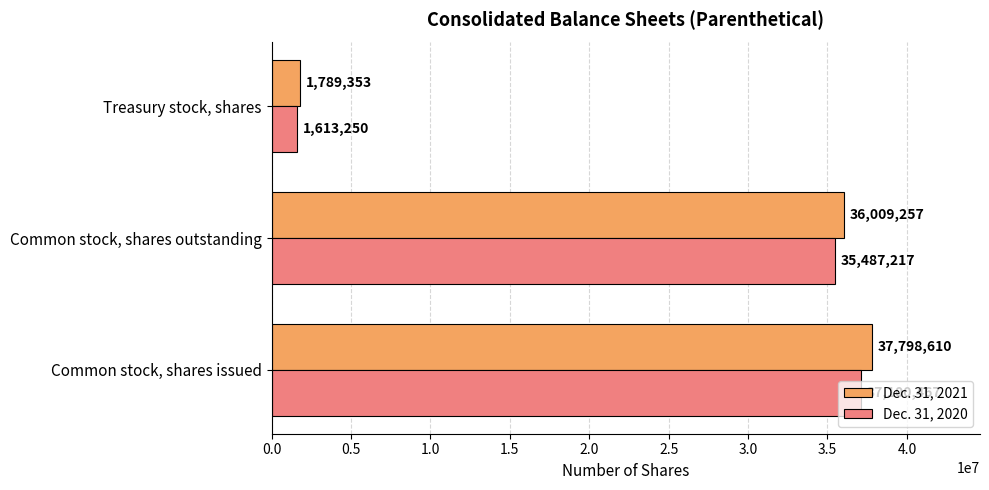

What is the difference between the highest and lowest values at Common stock, shares outstanding?

522040